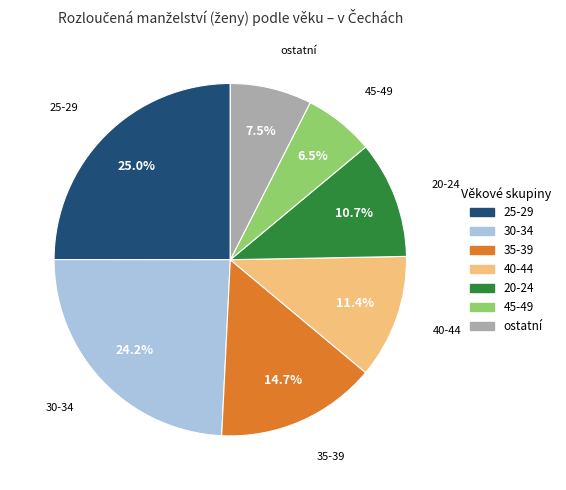

Do 25-29 and ostatní together represent more than half of the pie?

No